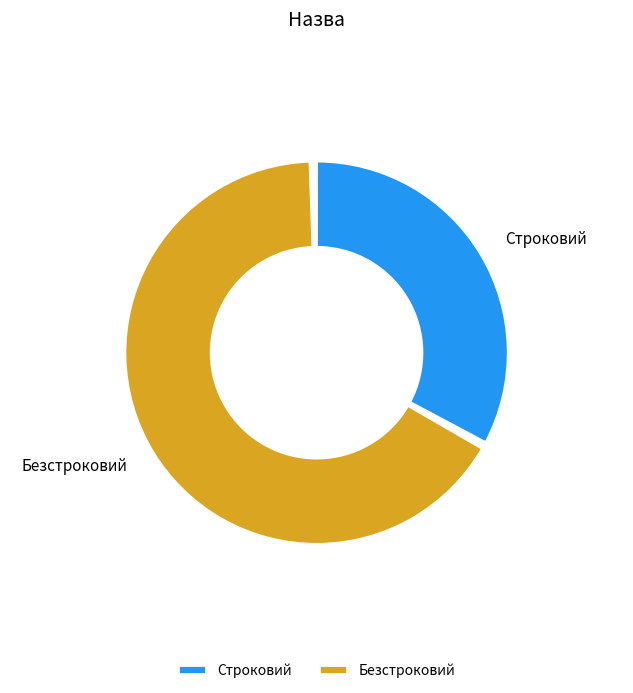

How many slices are in this pie chart?

2